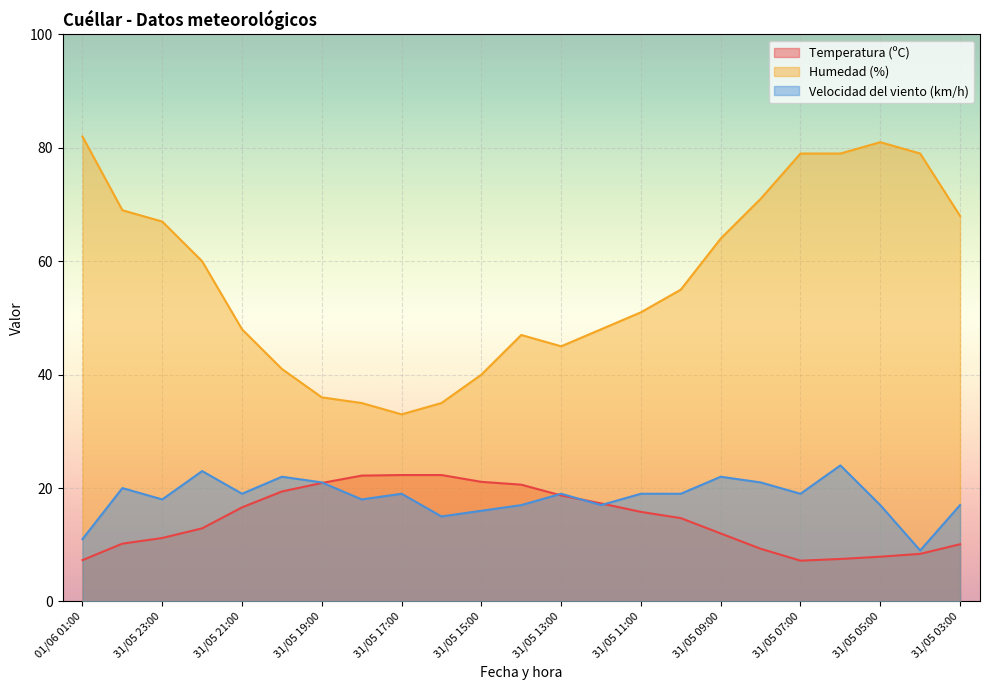

What is the value of the Temperatura (ºC) point at the 5th from the left?

16.6